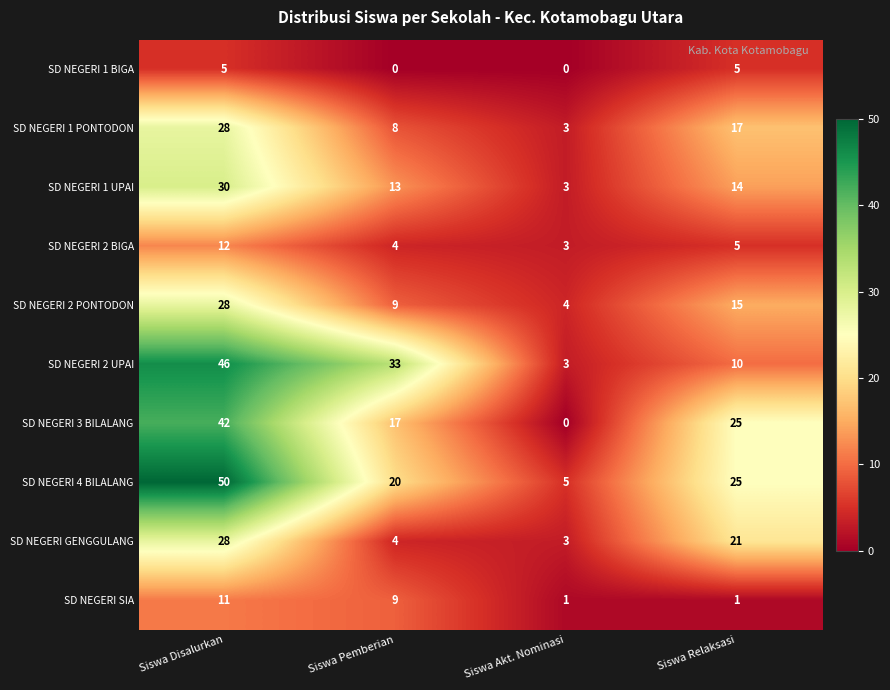

What is the sum of all SD NEGERI GENGGULANG values?

56